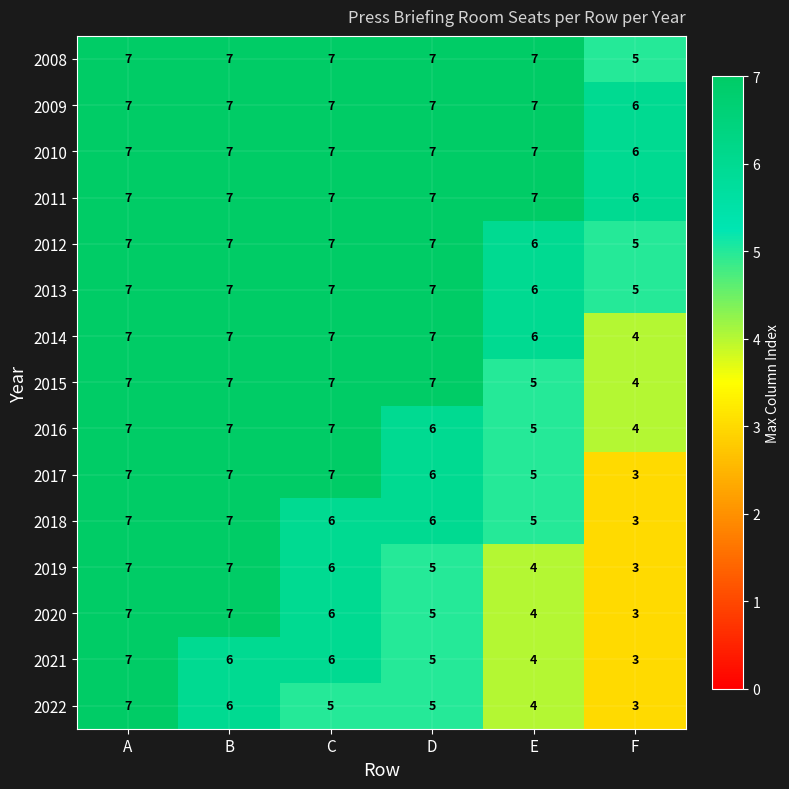

Which category has the lowest value in the 2009 series?

F